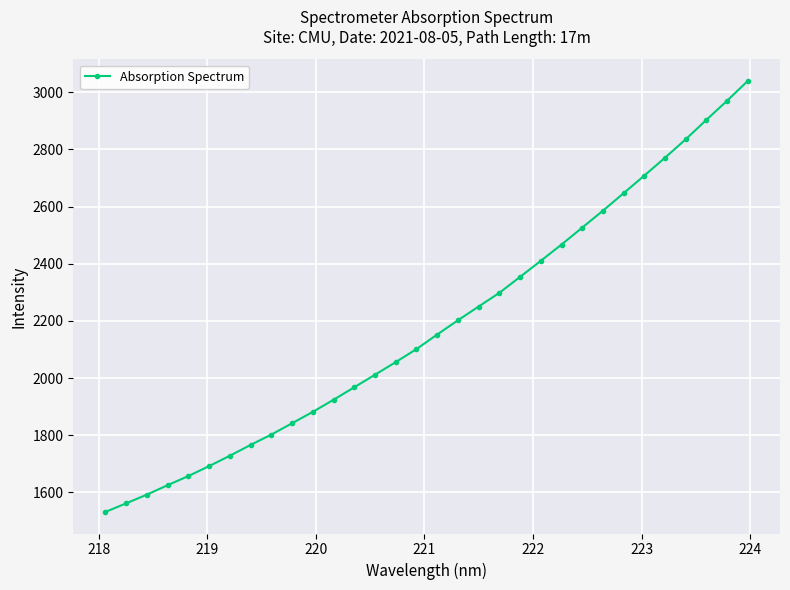

True or false: there are more than 2 points higher than both neighbors.

False